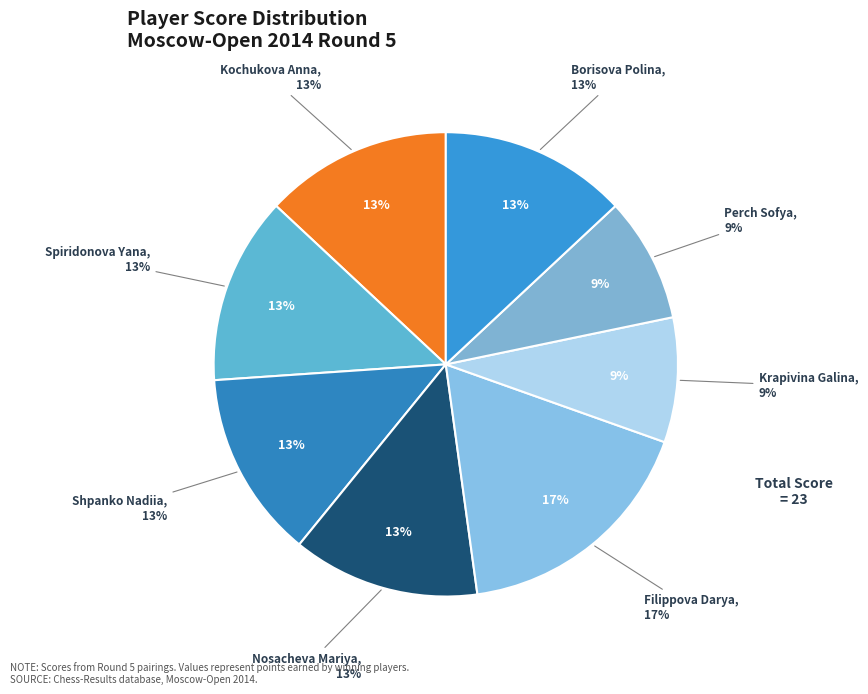

Is it true that Perch Sofya is 9% of the pie?

True